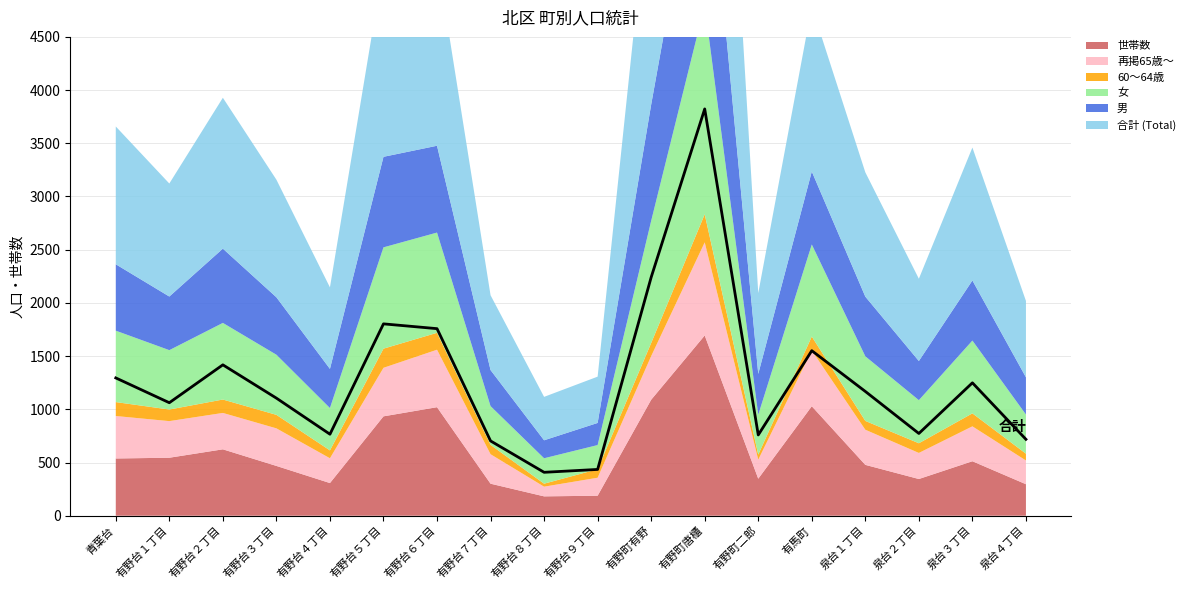

True or false: 世帯数 and 60～64歳 cross at least once.

False